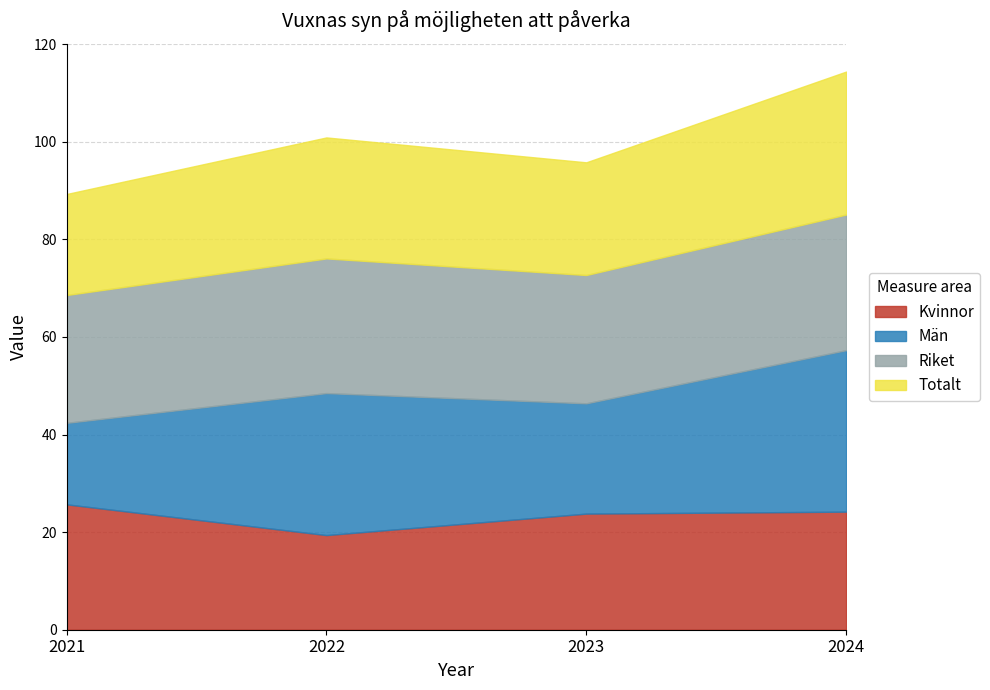

What is the spread (max minus min) of values at 2021?

9.5